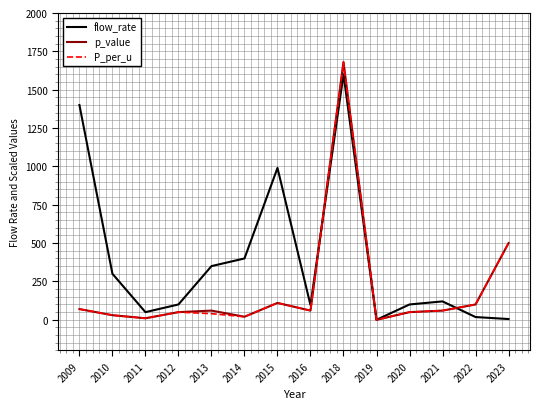

What is the spread (max minus min) of values at 2021?

60.0